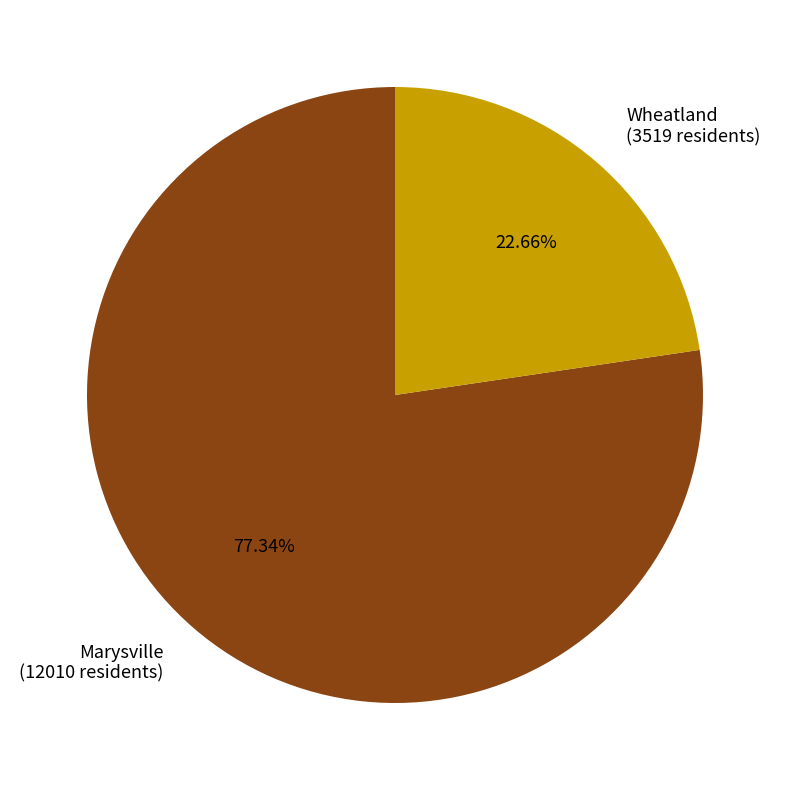

How many segments does this pie chart have?

2